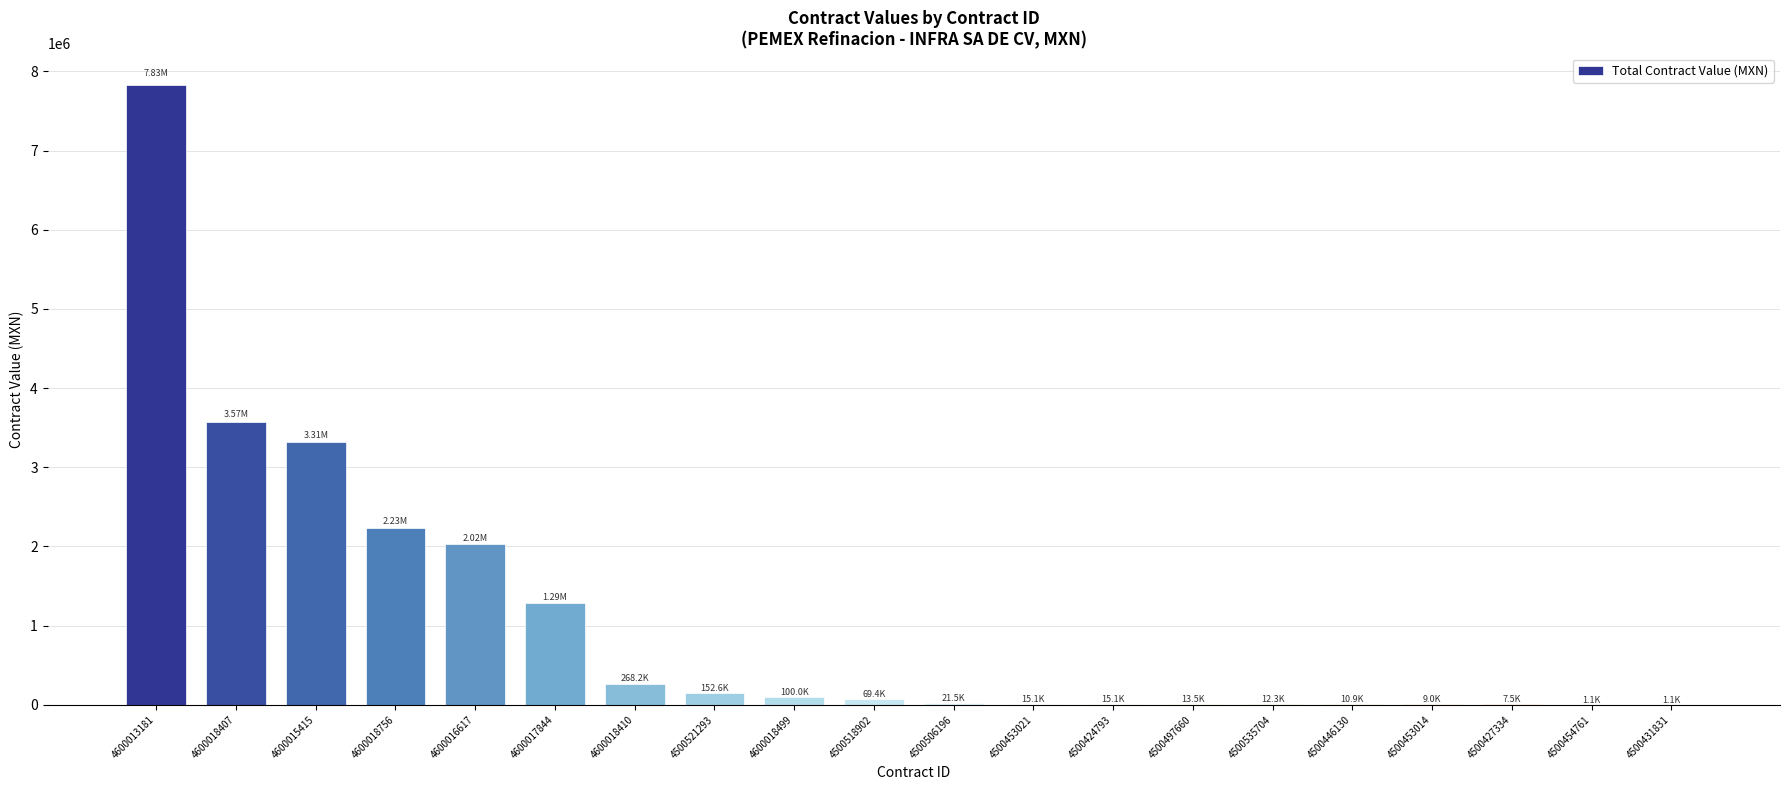

What is the sum of all values?

20961378.9